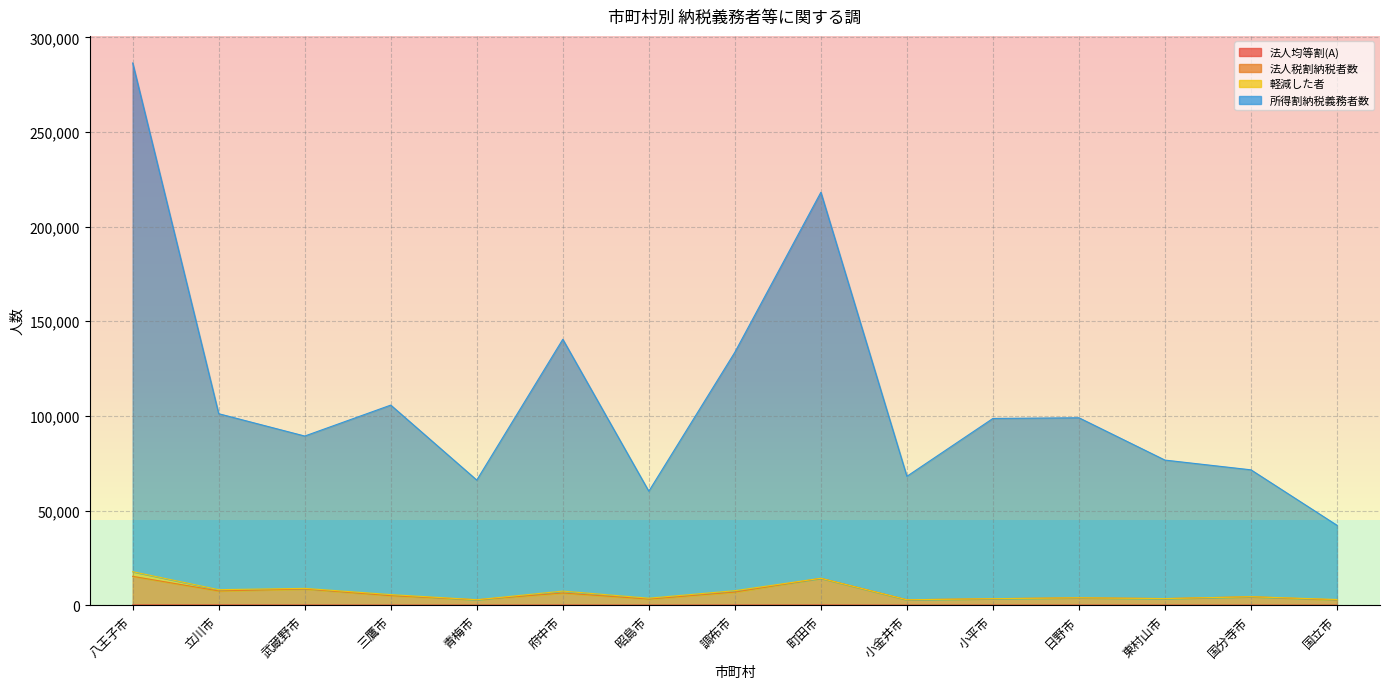

Is the value of 納税義務者数(計) at 青梅市 greater than the value of 法人税割納税者数 at 八王子市?

Yes